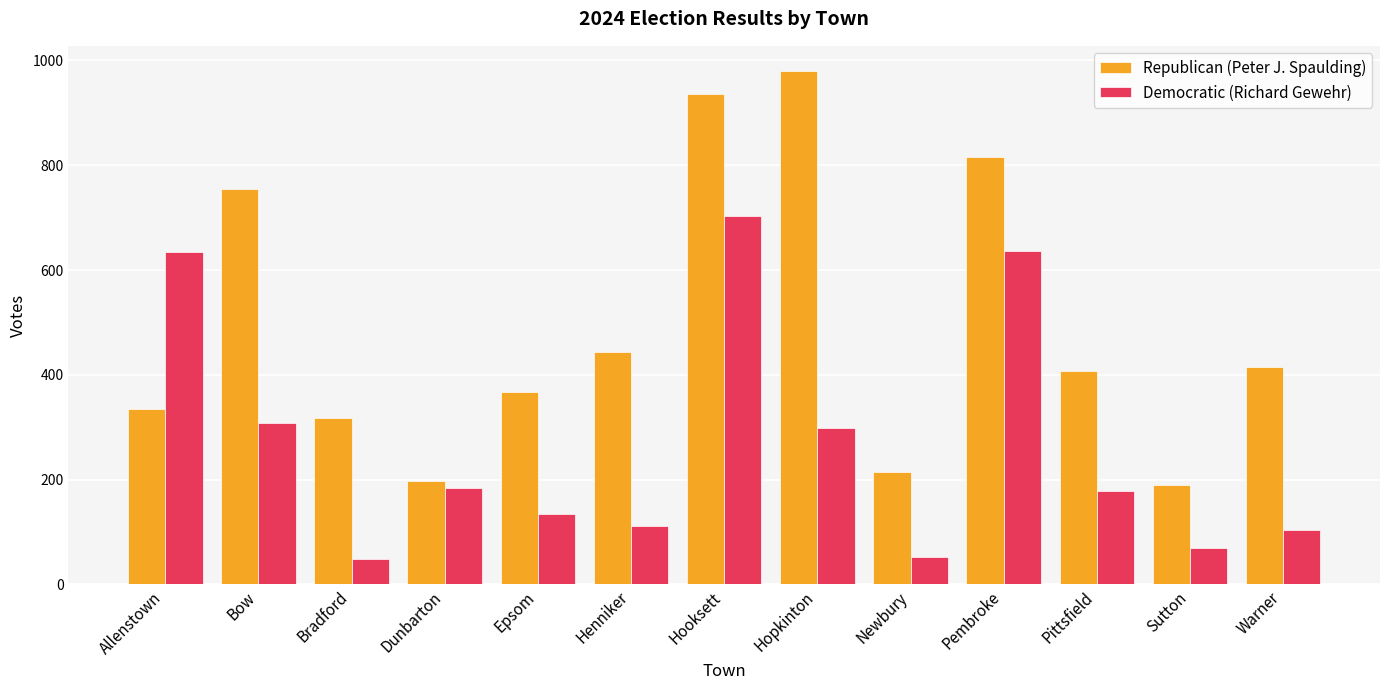

True or false: Democratic (Richard Gewehr) has a value of 383 at Allenstown.

False